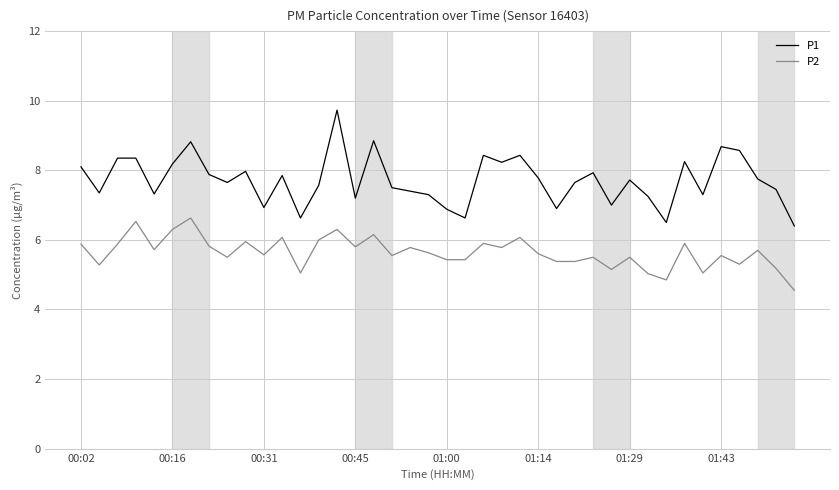

Rank the series by their maximum value, from highest to lowest.

P1, P2